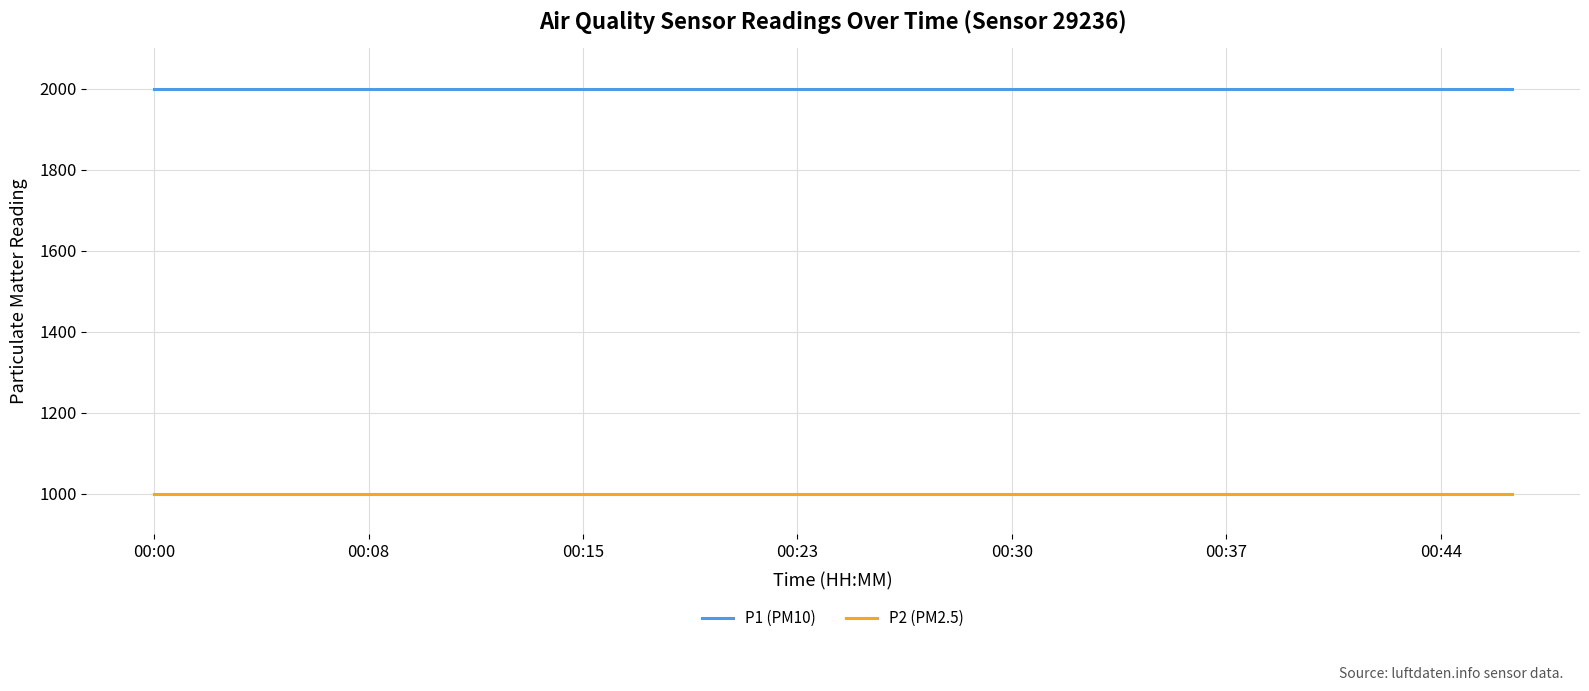

Which series has the largest total across all categories?

P1 (PM10)